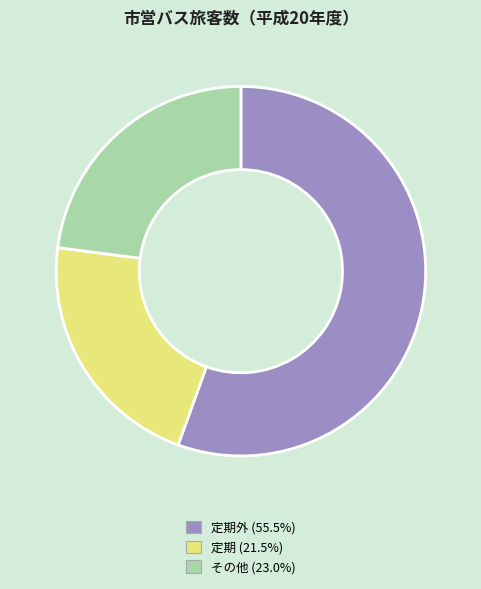

Does any single category account for the majority?

Yes